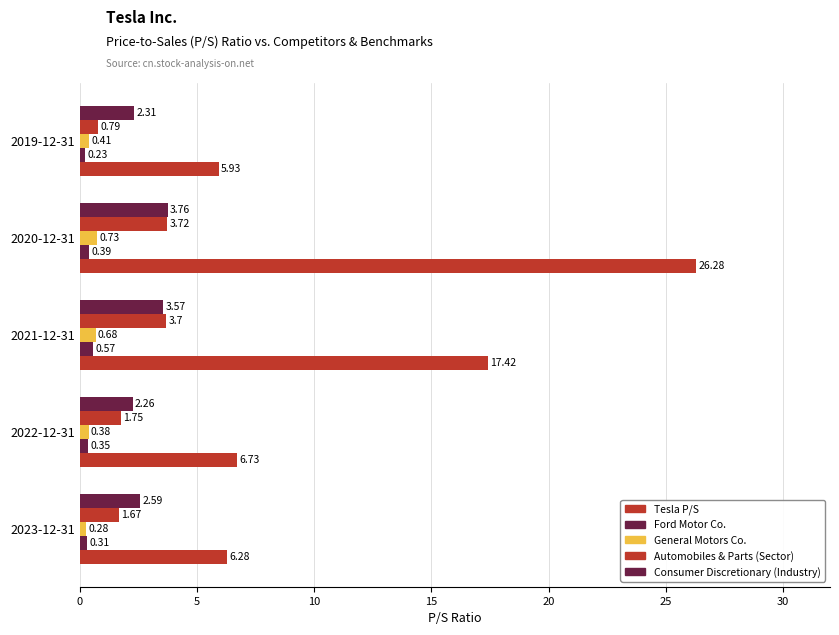

How many values in the Automobiles & Parts (Sector) series are below 1?

1